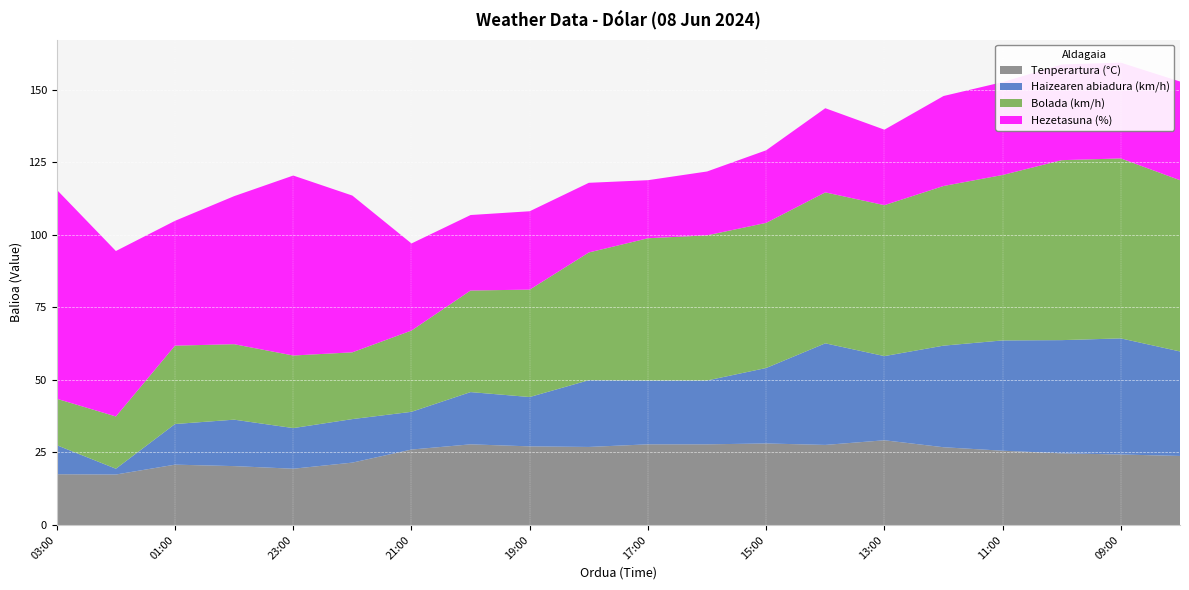

Reading left to right, transcribe all the data shown in this chart.

Tenperartura (°C): 03:00=17.5	02:00=17.4	01:00=20.8	00:00=20.3	23:00=19.4	22:00=21.5	21:00=26.0	20:00=27.8	19:00=27.1	18:00=26.9	17:00=27.8	16:00=27.8	15:00=28.1	14:00=27.6	13:00=29.2	12:00=26.8	11:00=25.6	10:00=24.7	09:00=24.3	08:00=23.8
Haizearen abiadura (km/h): 03:00=10.0	02:00=2.0	01:00=14.0	00:00=16.0	23:00=14.0	22:00=15.0	21:00=13.0	20:00=18.0	19:00=17.0	18:00=23.0	17:00=22.0	16:00=22.0	15:00=26.0	14:00=35.0	13:00=29.0	12:00=35.0	11:00=38.0	10:00=39.0	09:00=40.0	08:00=36.0
Bolada (km/h): 03:00=16.0	02:00=18.0	01:00=27.0	00:00=26.0	23:00=25.0	22:00=23.0	21:00=28.0	20:00=35.0	19:00=37.0	18:00=44.0	17:00=49.0	16:00=50.0	15:00=50.0	14:00=52.0	13:00=52.0	12:00=55.0	11:00=57.0	10:00=62.0	09:00=62.0	08:00=59.0
Hezetasuna (%): 03:00=72.0	02:00=57.0	01:00=43.0	00:00=51.0	23:00=62.0	22:00=54.0	21:00=30.0	20:00=26.0	19:00=27.0	18:00=24.0	17:00=20.0	16:00=22.0	15:00=25.0	14:00=29.0	13:00=26.0	12:00=31.0	11:00=32.0	10:00=33.0	09:00=33.0	08:00=34.0